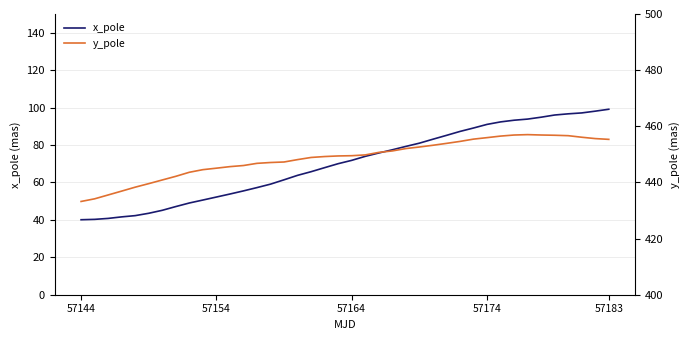

What is the lowest value of the x_pole series?

40.1